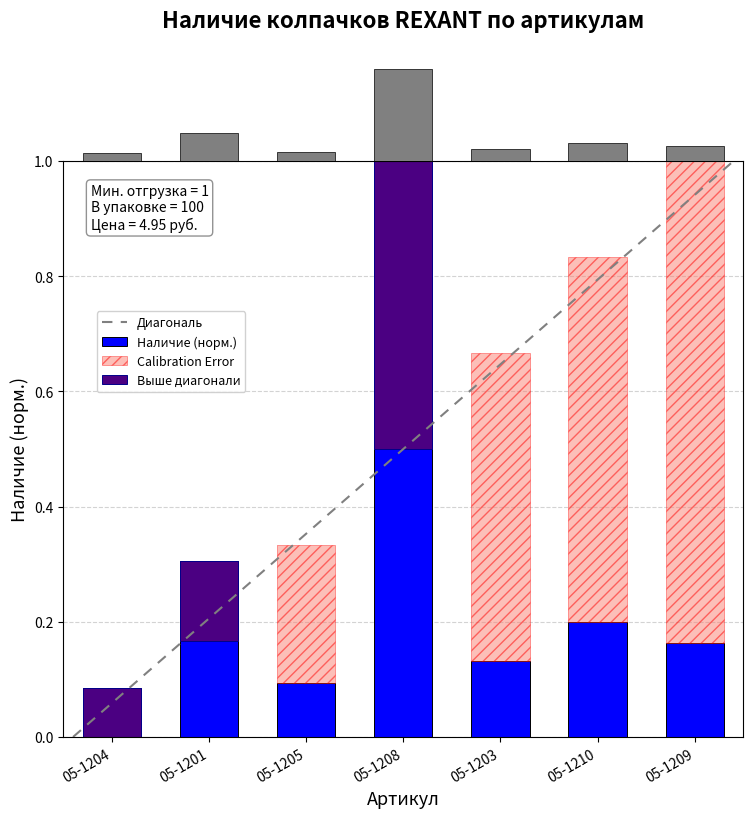

Which label corresponds to the largest value in the chart?

3